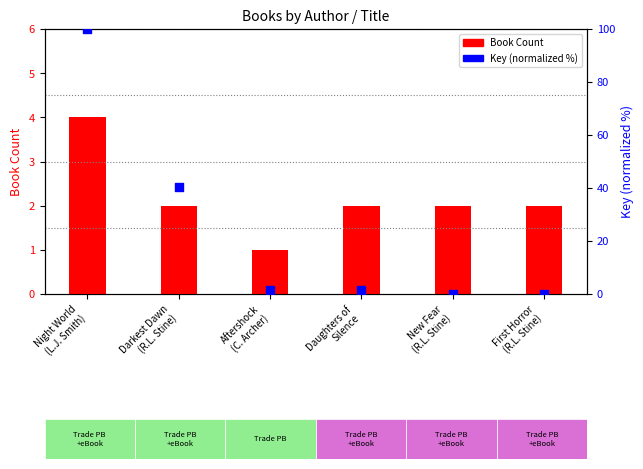

Which series has the largest total across all categories?

Key (normalized %)